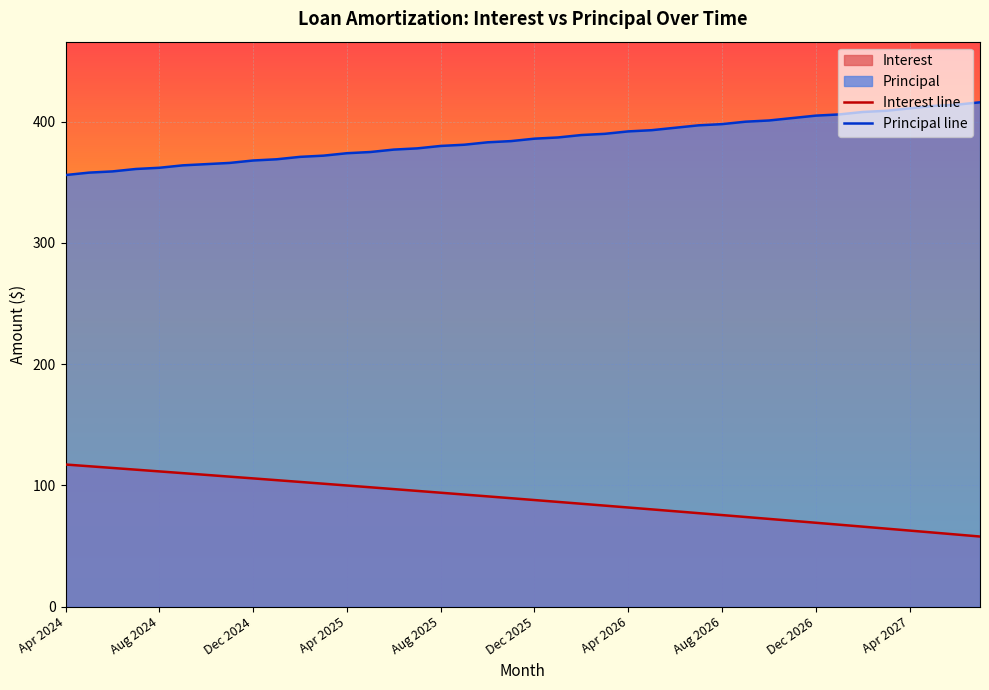

What is the smallest value displayed?

57.9